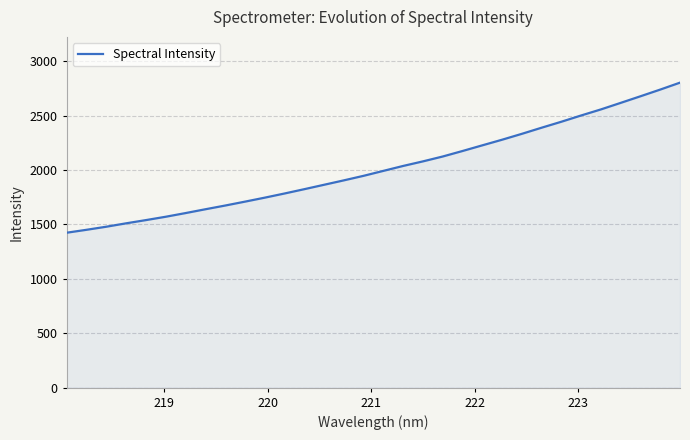

What is the greatest value displayed?

2803.0